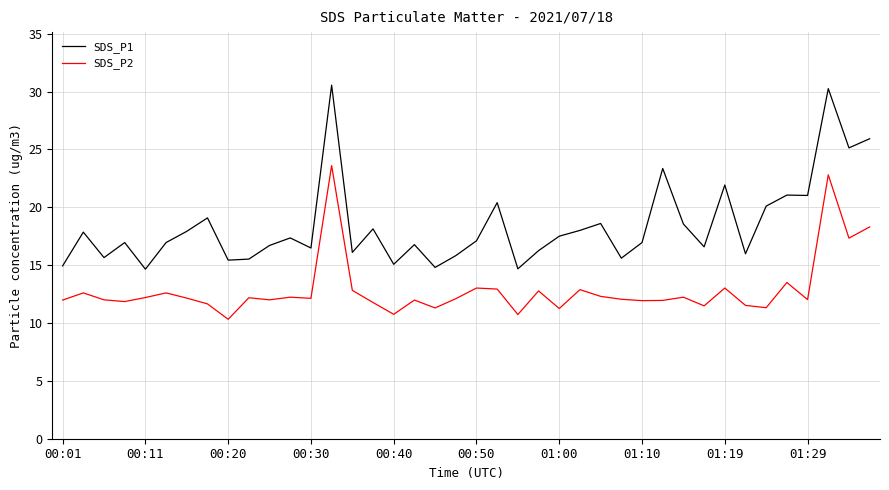

List the series in order of their overall mean, highest first.

SDS_P1, SDS_P2